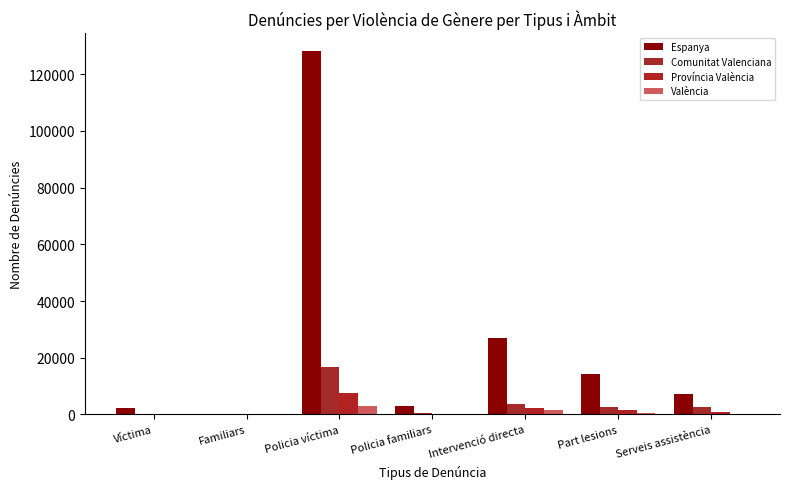

List the series in order of their peak value, highest first.

Espanya, Comunitat Valenciana, Província València, València